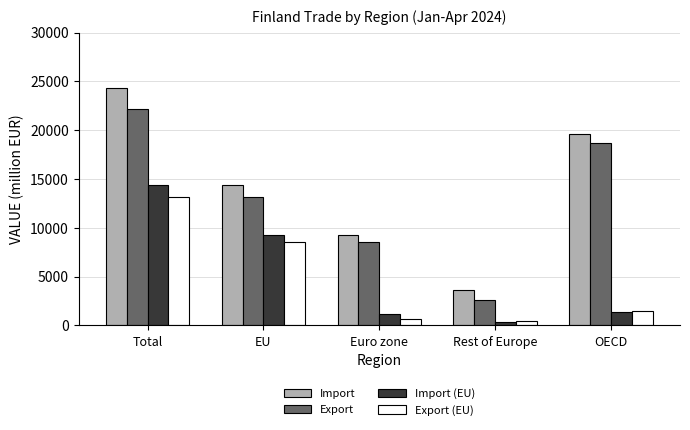

How many bars are there in each group?

4